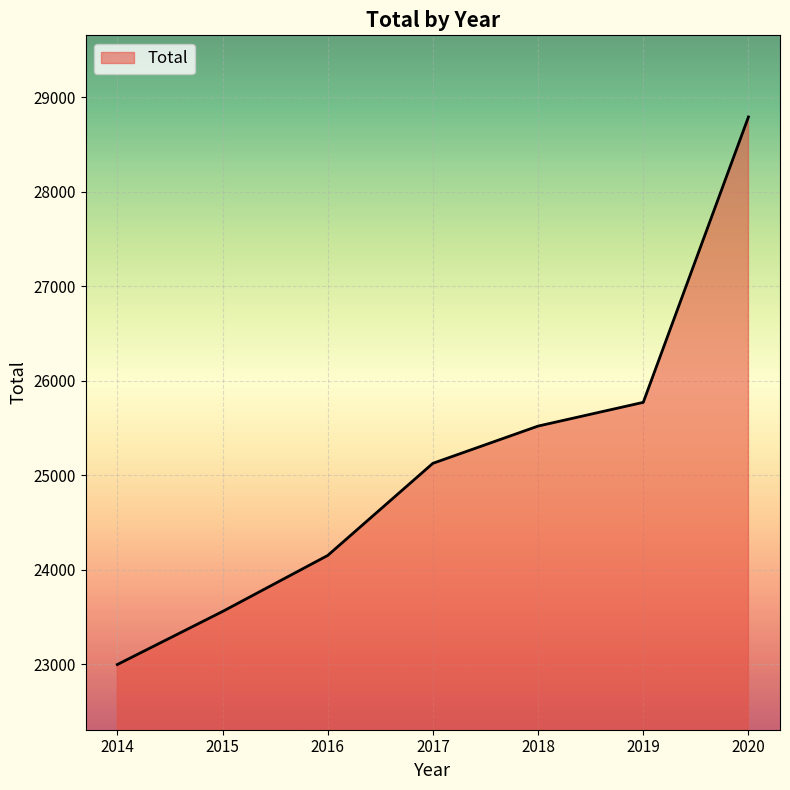

What is the sum of all values?

175900